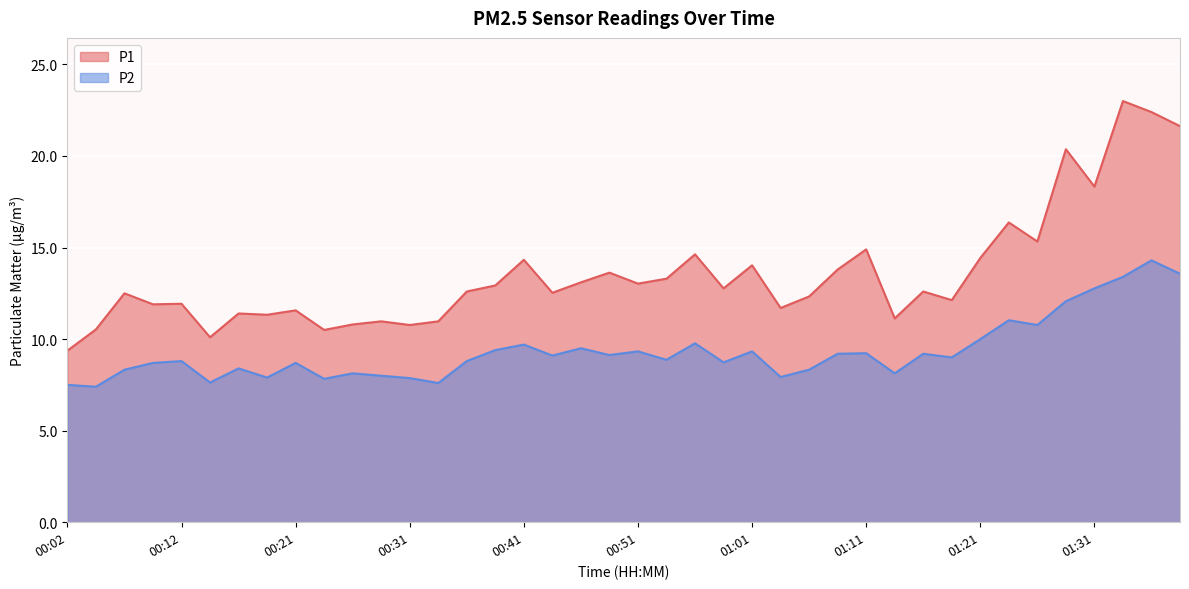

The value of P1 at 01:01 is 14.0. True or false?

True